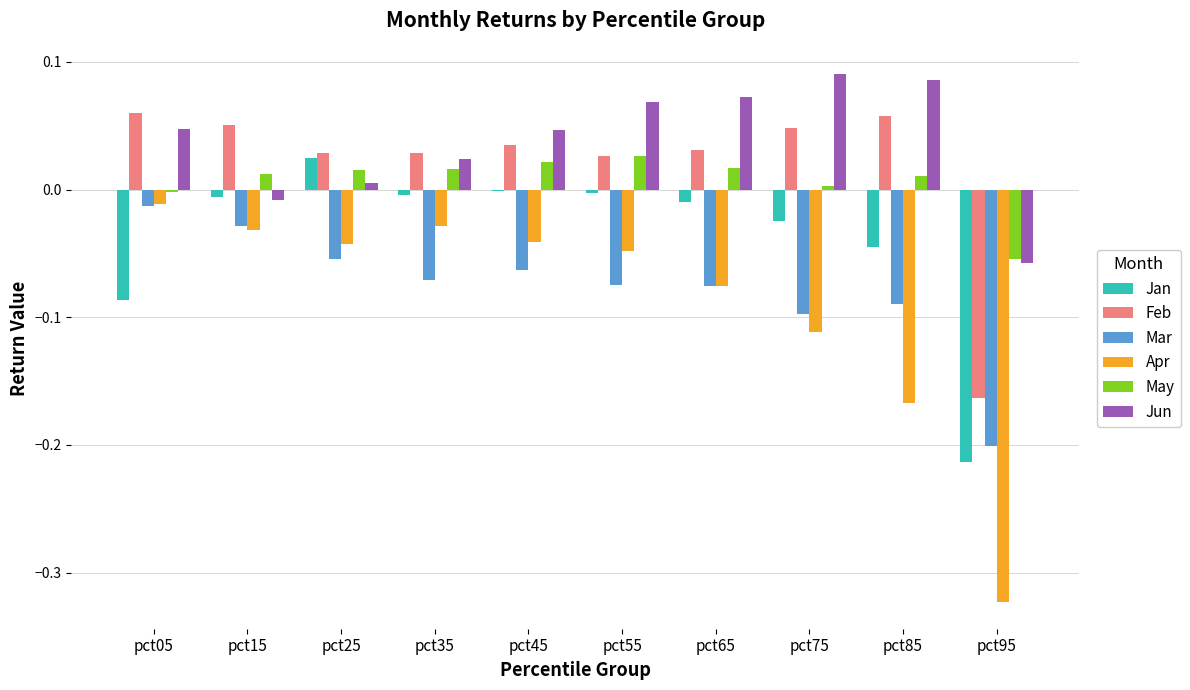

The value of Feb at pct95 is -0.2. True or false?

True